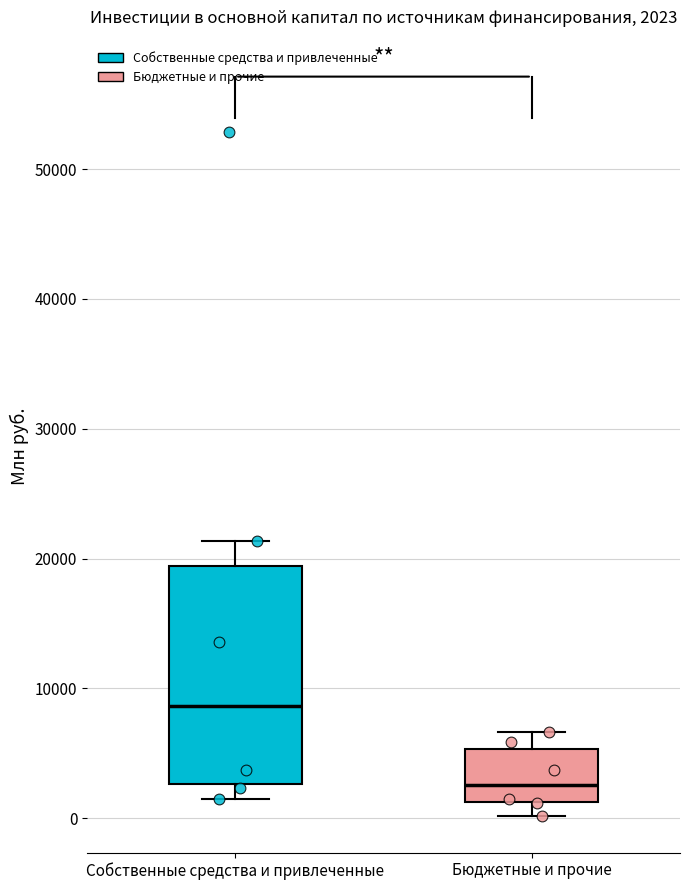

Comparing the boxes themselves (not the whiskers), which one is the tallest?

Собственные средства и привлеченные